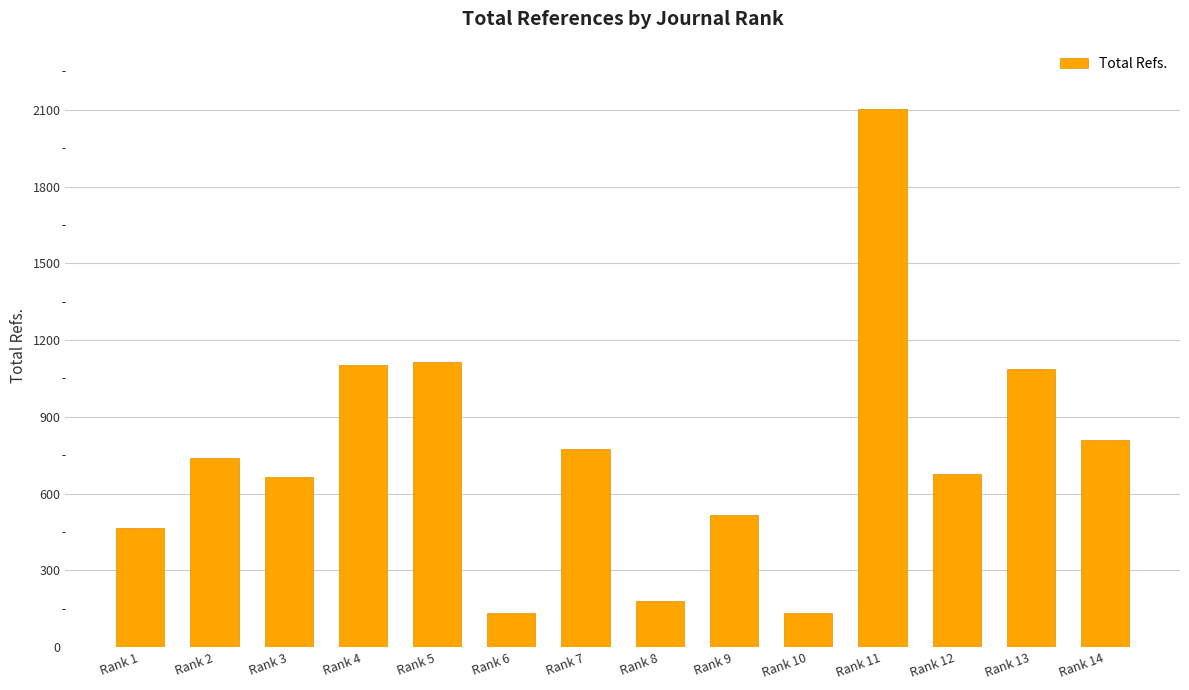

Approximately how many times larger is the value at Rank 11 compared to Rank 9?

4.1